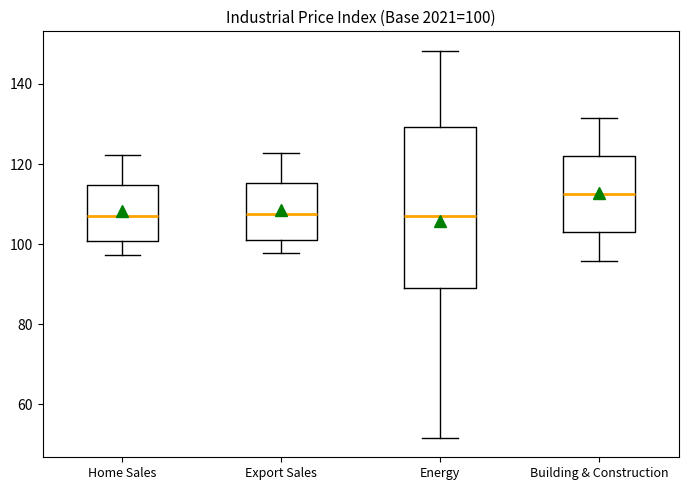

Which box is the tallest, from its lower edge to its upper edge?

Energy